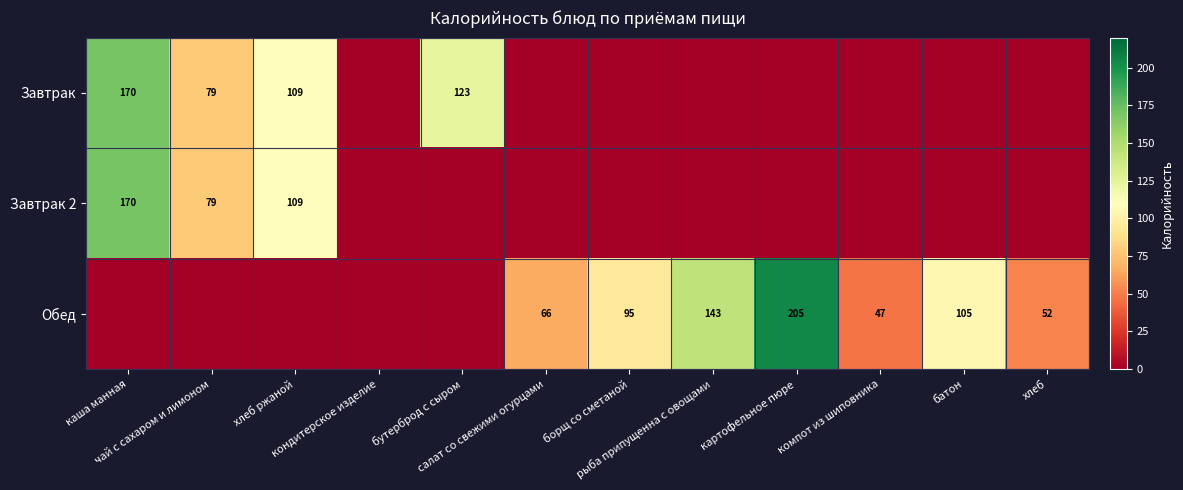

What is the difference between the maximum and minimum values in the Завтрак 2 series?

169.7